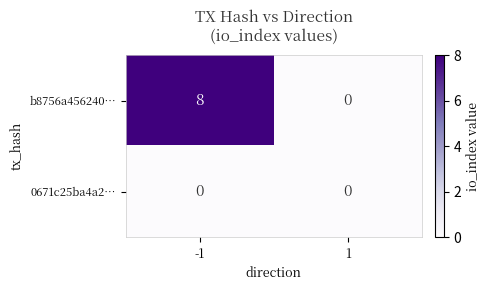

What is the total value across all series at -1?

8